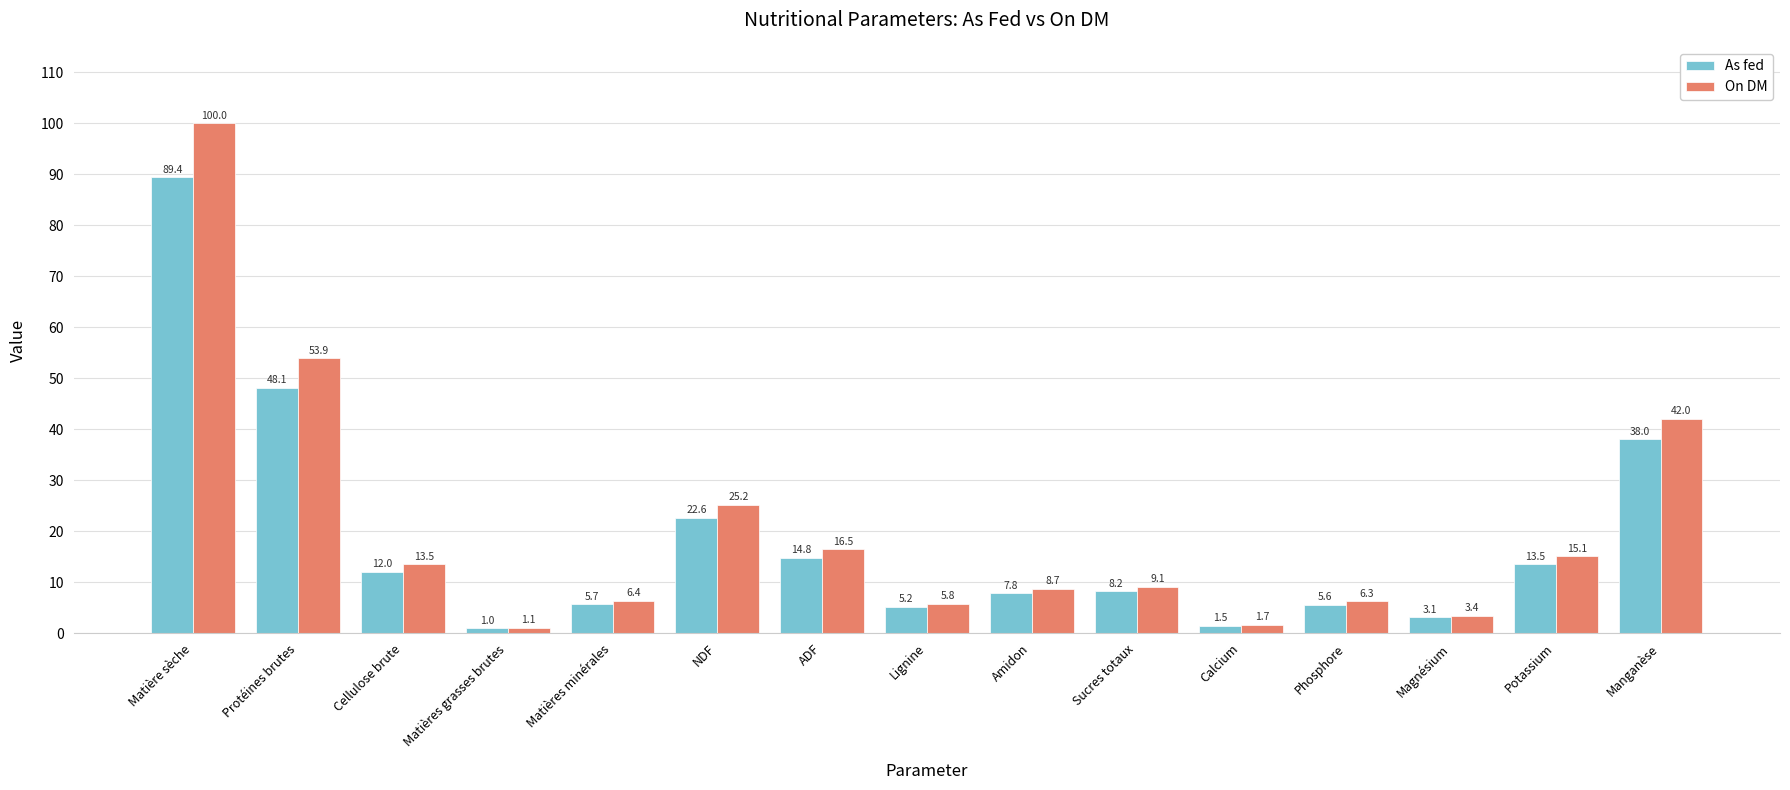

Between Lignine and Potassium, which series saw the biggest shift?

On DM